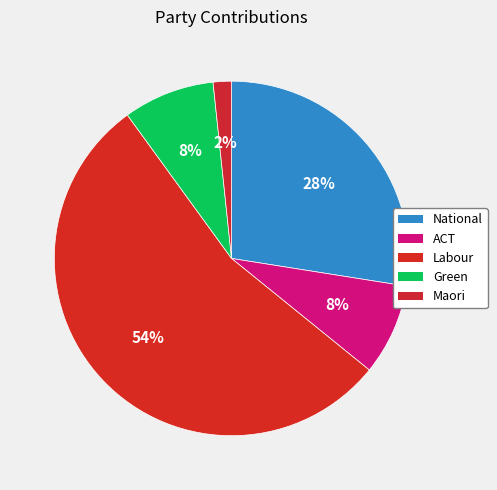

True or false: National accounts for 28% of the total.

True